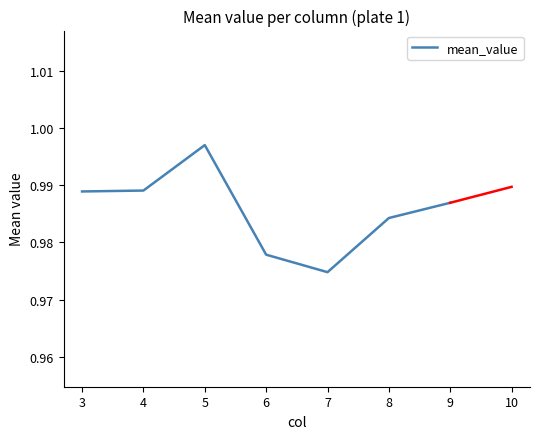

Which category has the lowest value across all series?

7